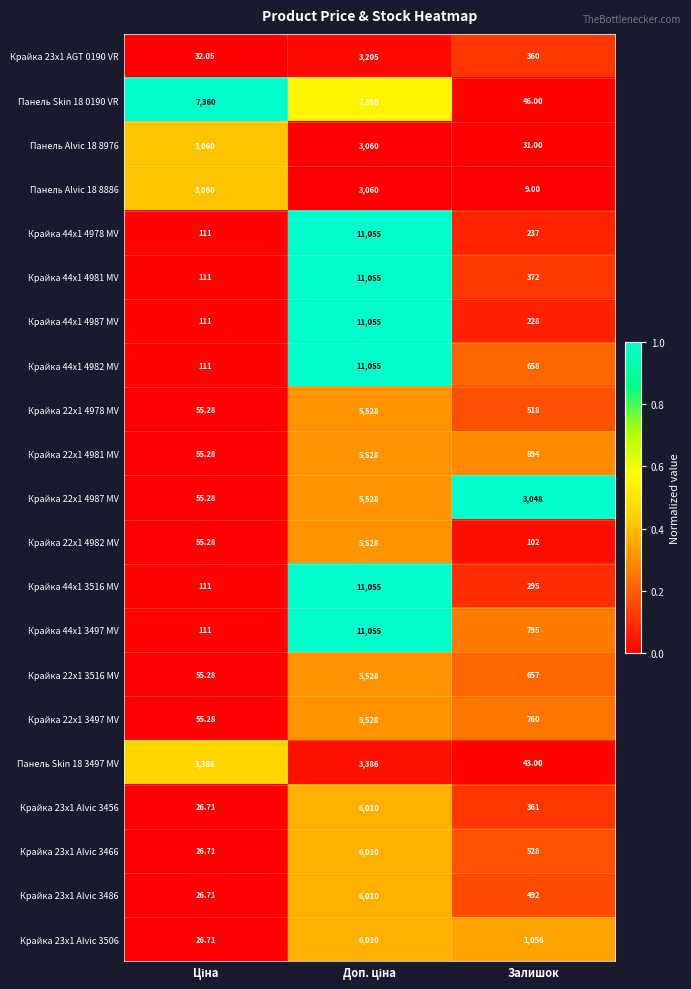

At which label is Крайка 22x1 3497 MV closest to 2791?

Залишок